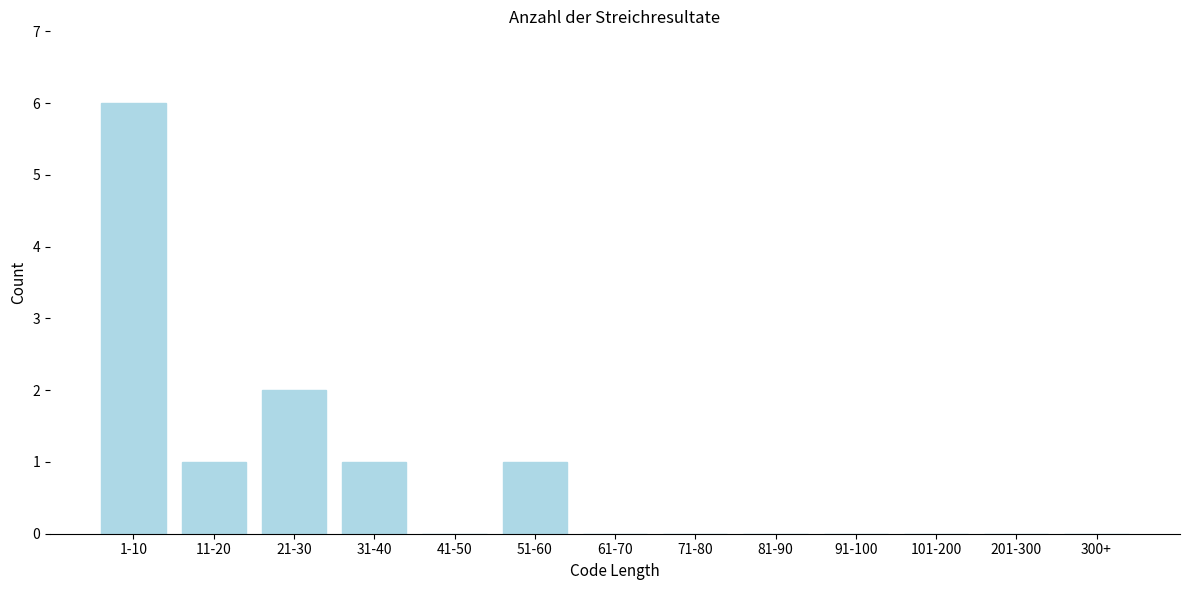

Reading right to left, list all the values displayed in this chart.

300+=0	201-300=0	101-200=0	91-100=0	81-90=0	71-80=0	61-70=0	51-60=1	41-50=0	31-40=1	21-30=2	11-20=1	1-10=6